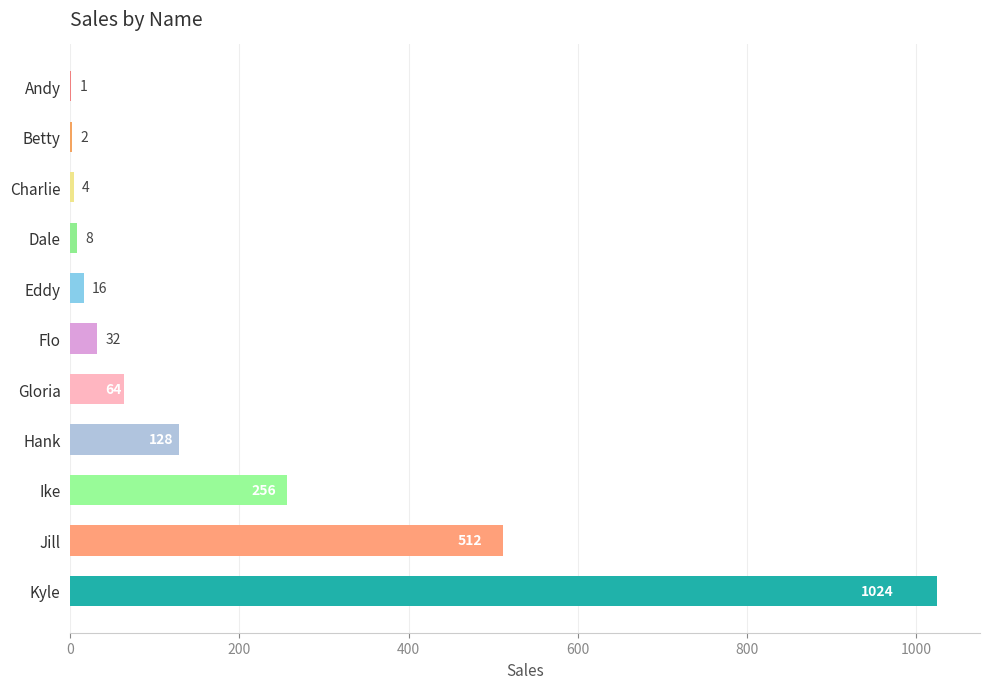

What is the maximum value shown in the chart?

1024